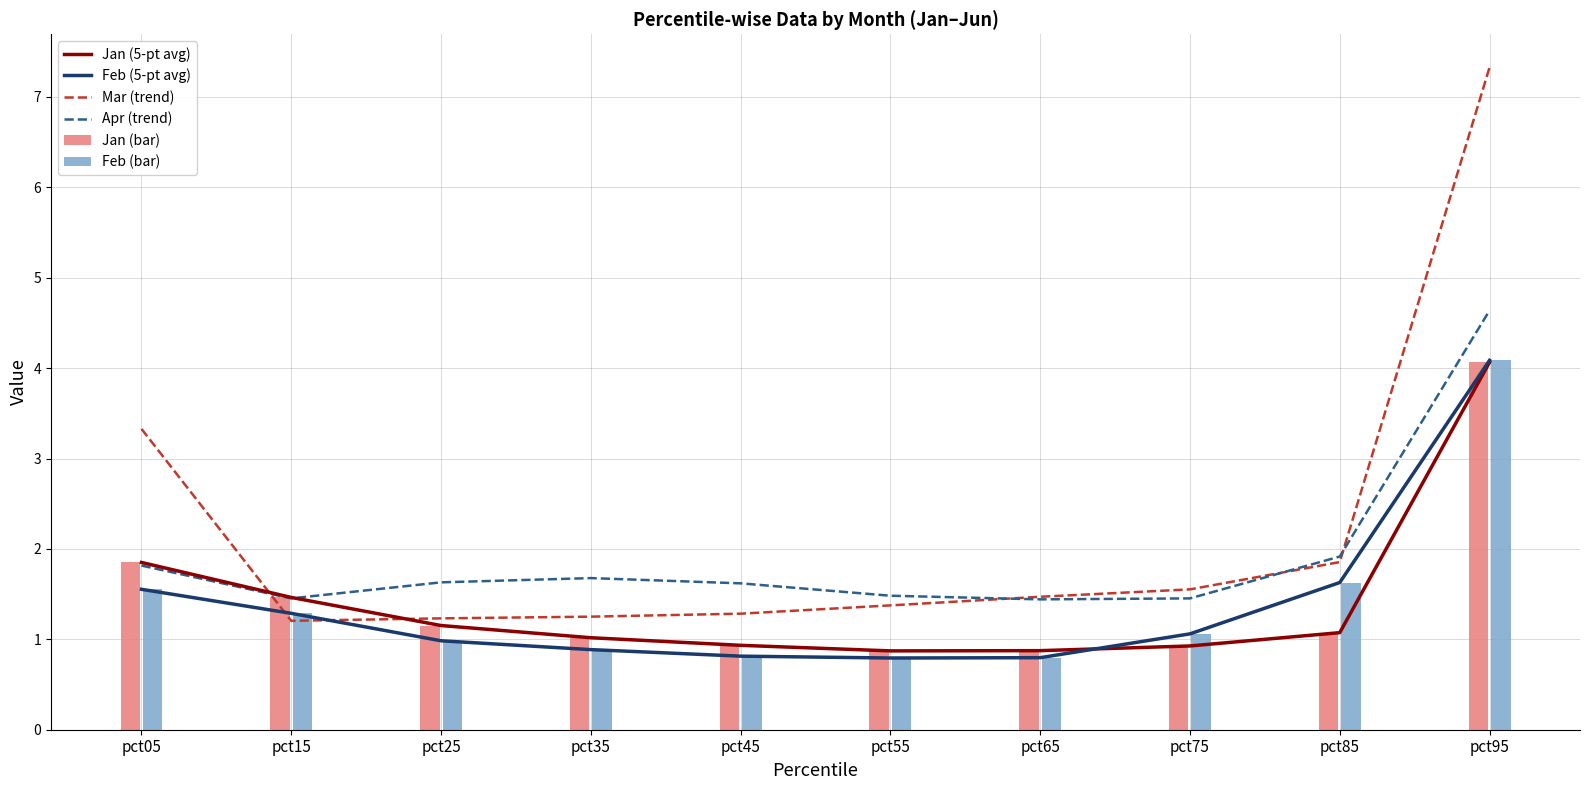

What is the maximum value shown in the chart?

7.3